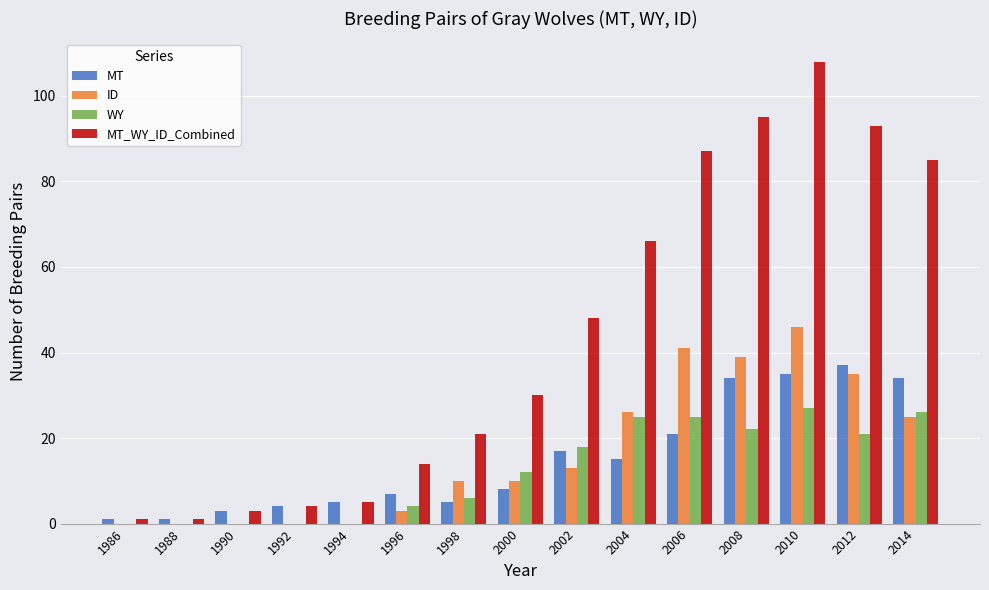

Are the bars horizontal?

No